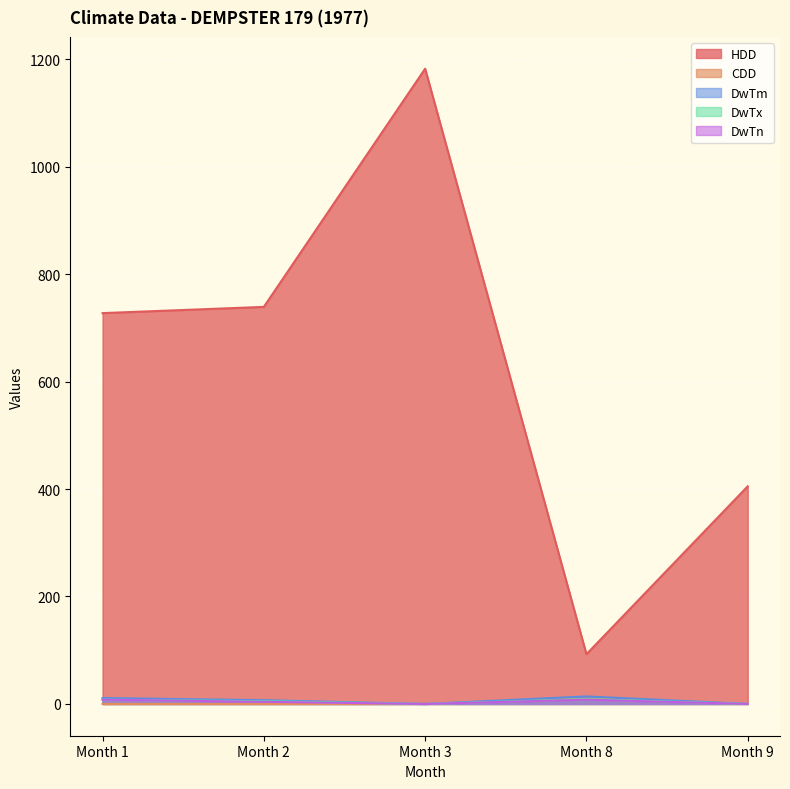

How many series are shown in this chart?

5